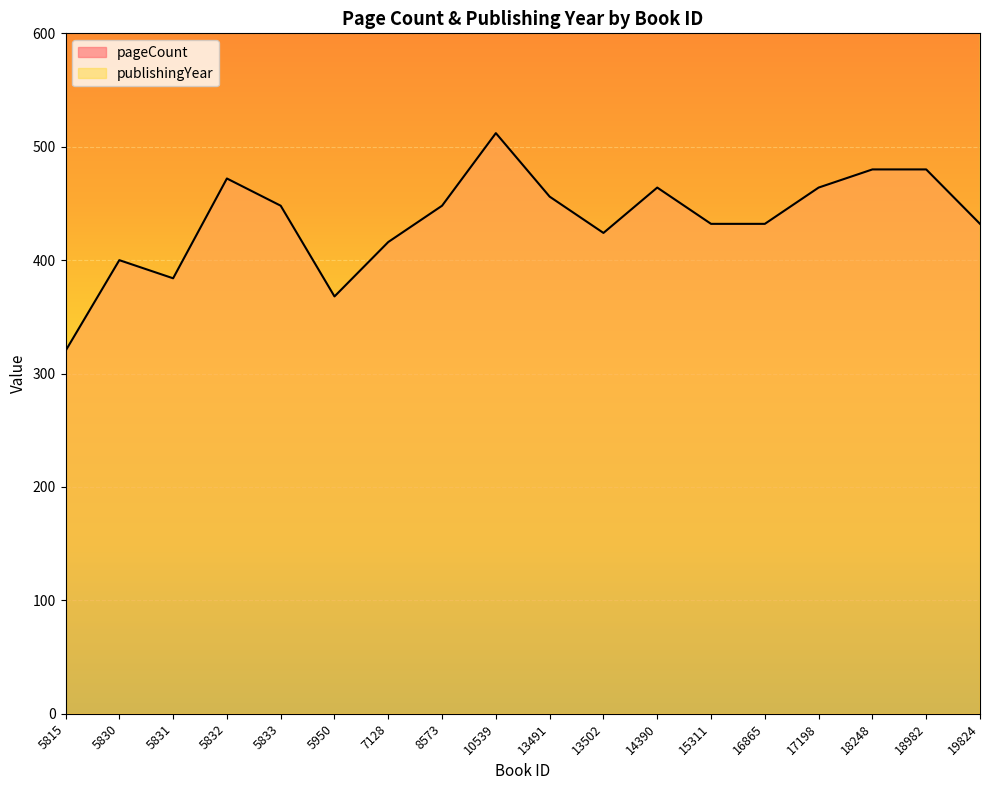

At 18248, list the series in order from smallest to largest.

pageCount, publishingYear